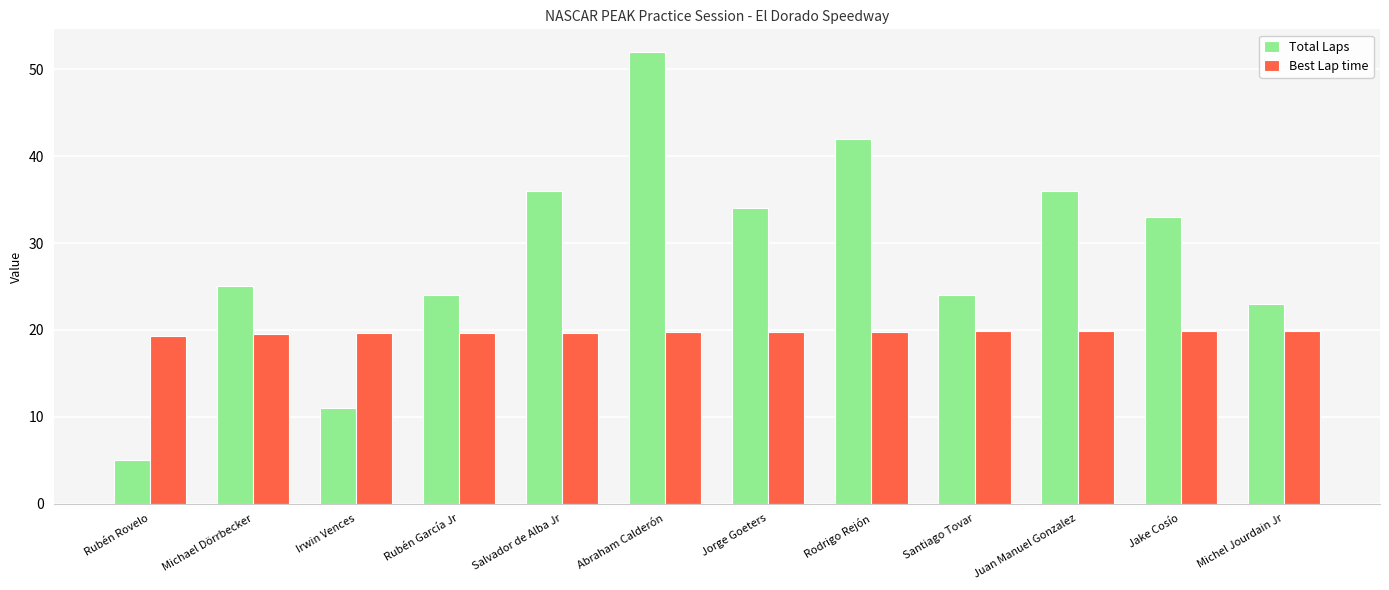

Which series has the largest total across all categories?

Total Laps